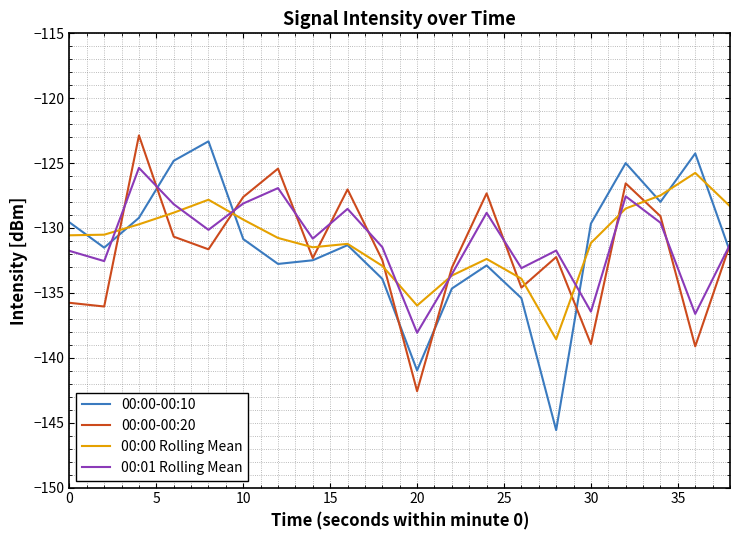

Which series has the largest range (max minus min)?

00:00-00:10